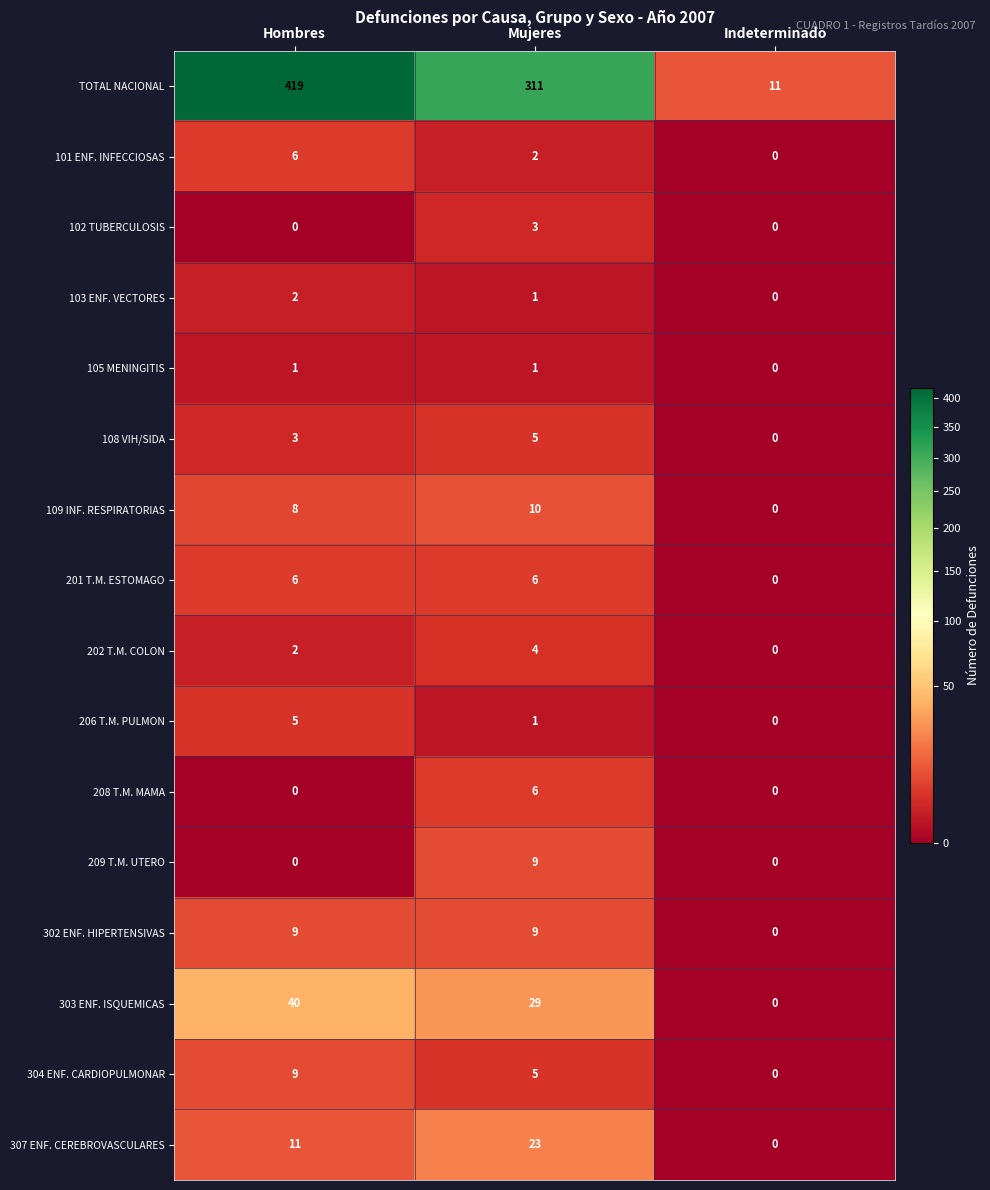

What is the difference between the highest and lowest values at Mujeres?

310